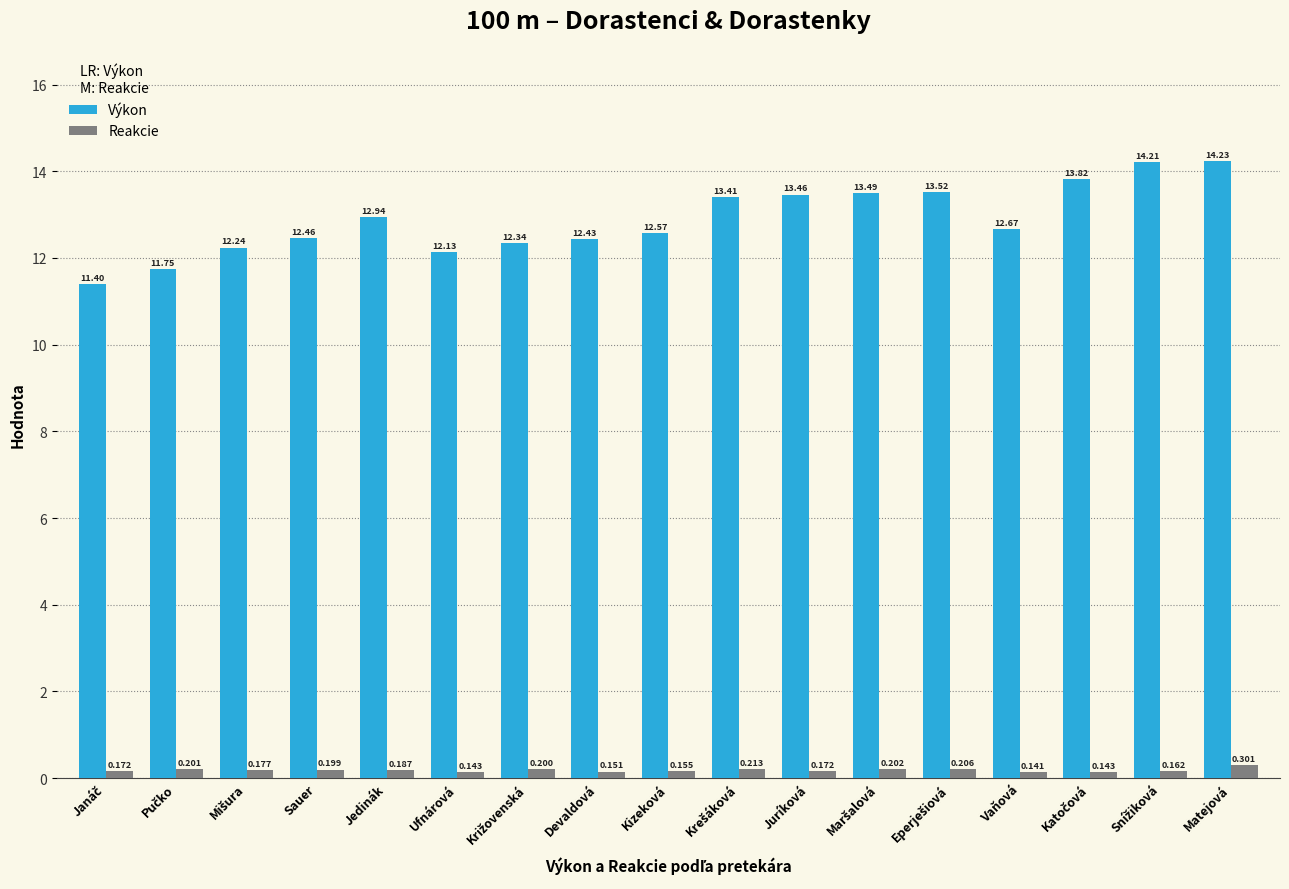

Rank the series by their average value, from highest to lowest.

Výkon, Reakcie